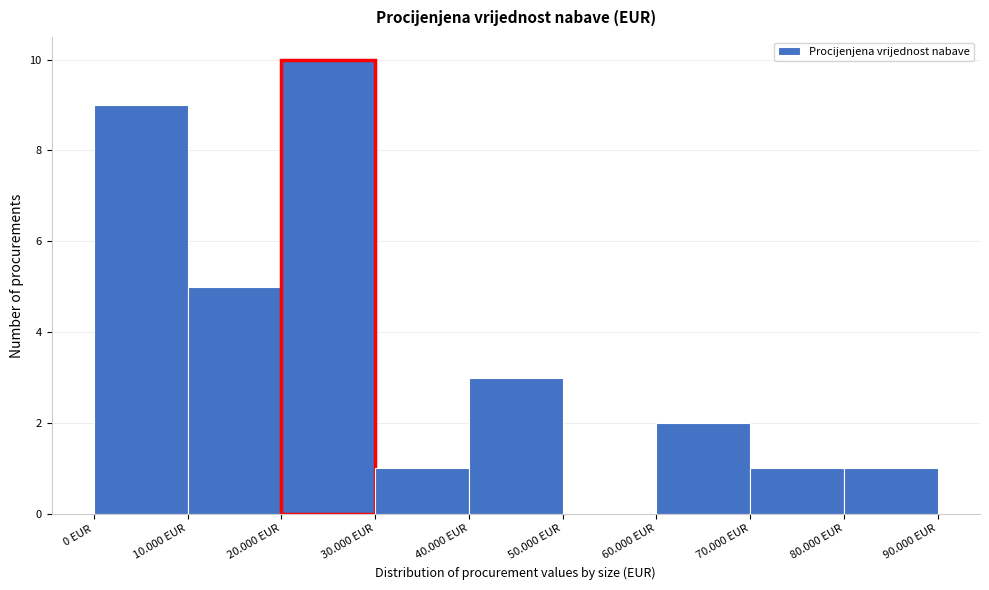

Reading left to right, what are all the values shown in this chart?

0 EUR=9	10.000 EUR=5	20.000 EUR=10	30.000 EUR=1	40.000 EUR=3	50.000 EUR=0	60.000 EUR=2	70.000 EUR=1	80.000 EUR=1